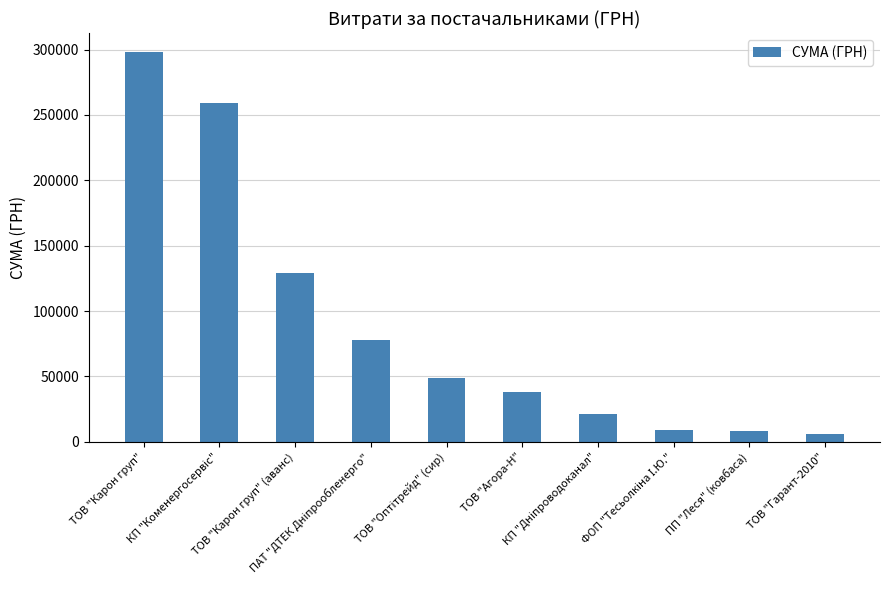

What is the value of the 7th bar from the left?

21004.8